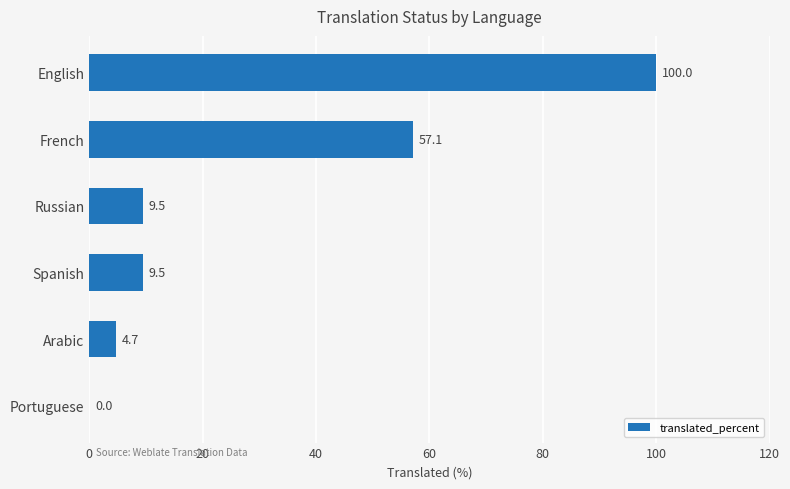

What is the maximum value shown in the chart?

100.0